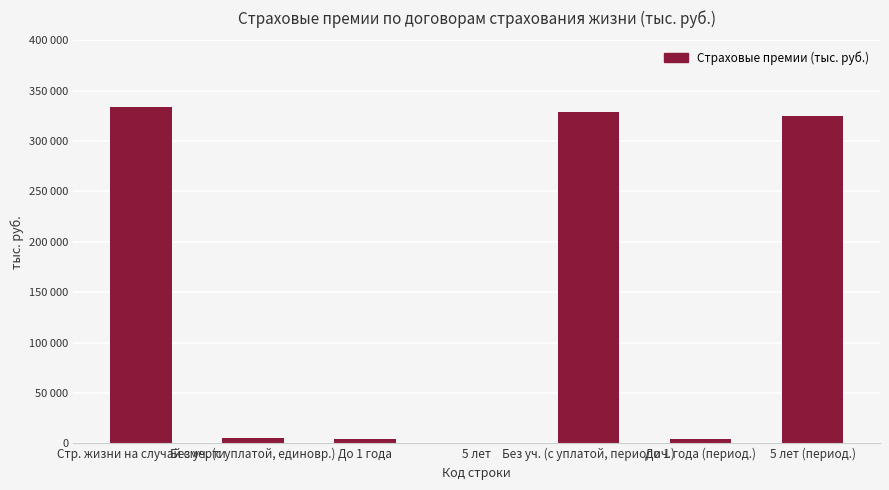

What is the smallest value displayed?

619